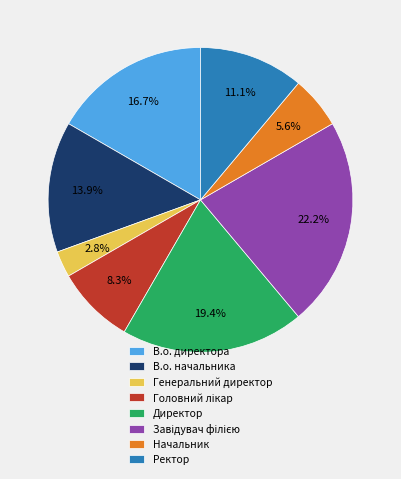

To the nearest percent, what is the average slice percentage?

12%